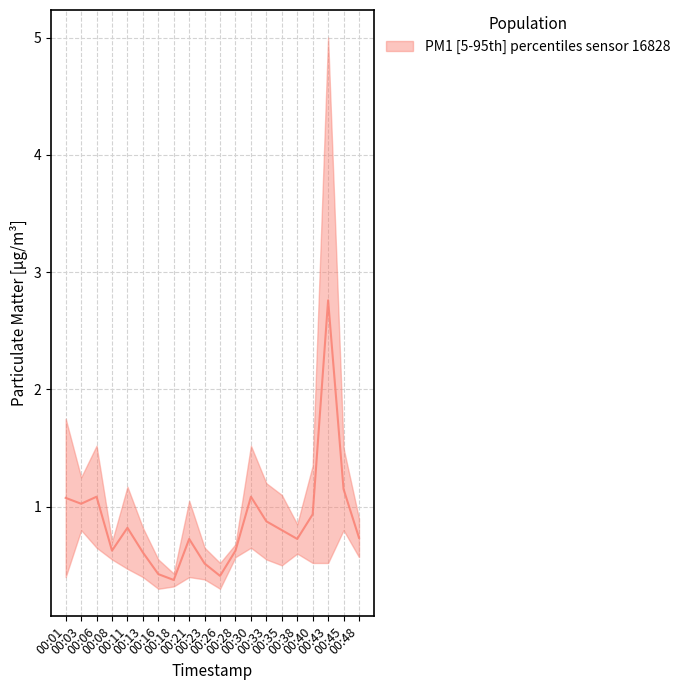

Reading right to left, extract all data points from this chart.

00:48=0.7	00:45=1.1	00:43=2.8	00:40=0.9	00:38=0.7	00:35=0.8	00:33=0.9	00:30=1.1	00:28=0.6	00:26=0.4	00:23=0.5	00:21=0.7	00:18=0.4	00:16=0.4	00:13=0.6	00:11=0.8	00:08=0.6	00:06=1.1	00:03=1.0	00:01=1.1